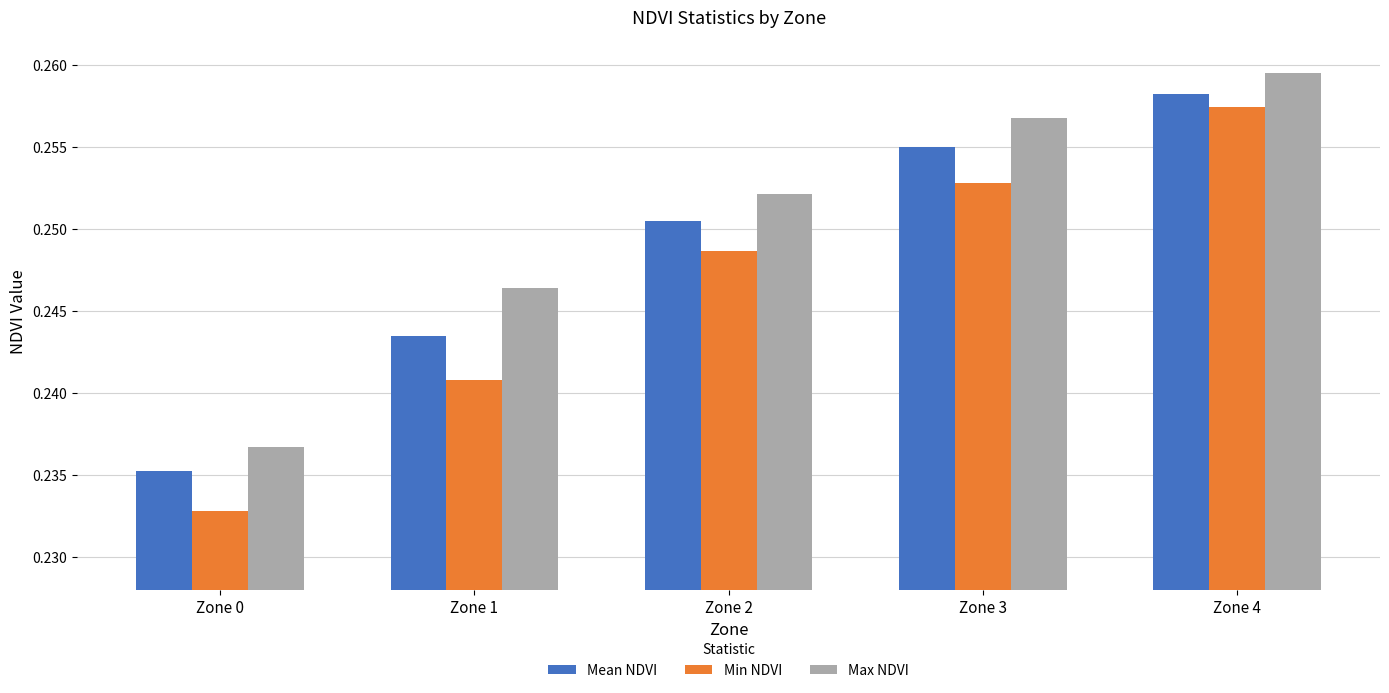

What is the total value across all series at Zone 2?

0.8